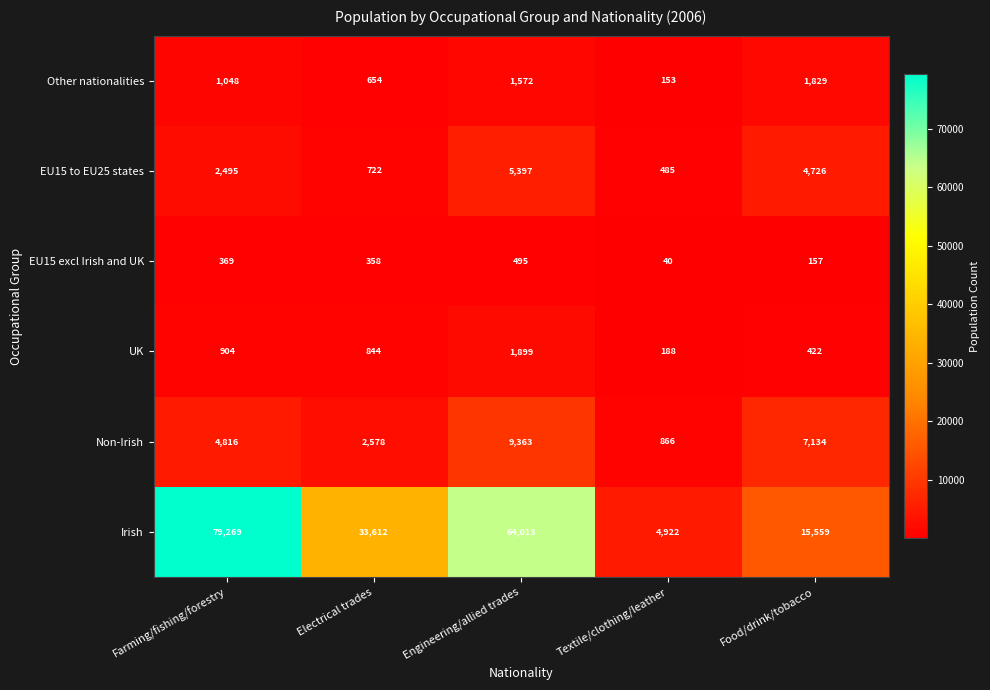

Reading left to right, list all the values displayed in this chart.

Other nationalities: Farming/fishing/forestry=1048	Electrical trades=654	Engineering/allied trades=1572	Textile/clothing/leather=153	Food/drink/tobacco=1829
EU15 to EU25 states: Farming/fishing/forestry=2495	Electrical trades=722	Engineering/allied trades=5397	Textile/clothing/leather=485	Food/drink/tobacco=4726
EU15 excl Irish and UK: Farming/fishing/forestry=369	Electrical trades=358	Engineering/allied trades=495	Textile/clothing/leather=40	Food/drink/tobacco=157
UK: Farming/fishing/forestry=904	Electrical trades=844	Engineering/allied trades=1899	Textile/clothing/leather=188	Food/drink/tobacco=422
Non-Irish: Farming/fishing/forestry=4816	Electrical trades=2578	Engineering/allied trades=9363	Textile/clothing/leather=866	Food/drink/tobacco=7134
Irish: Farming/fishing/forestry=79269	Electrical trades=33612	Engineering/allied trades=64013	Textile/clothing/leather=4922	Food/drink/tobacco=15559